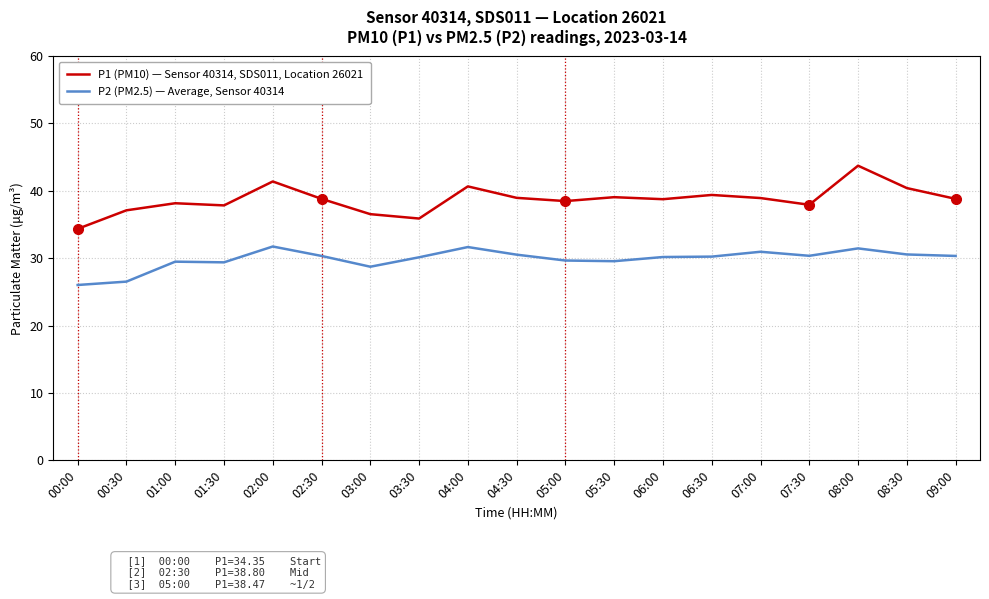

List the series in order of their overall mean, highest first.

P1 (PM10) — Sensor 40314, SDS011, Location 26021, P2 (PM2.5) — Average, Sensor 40314